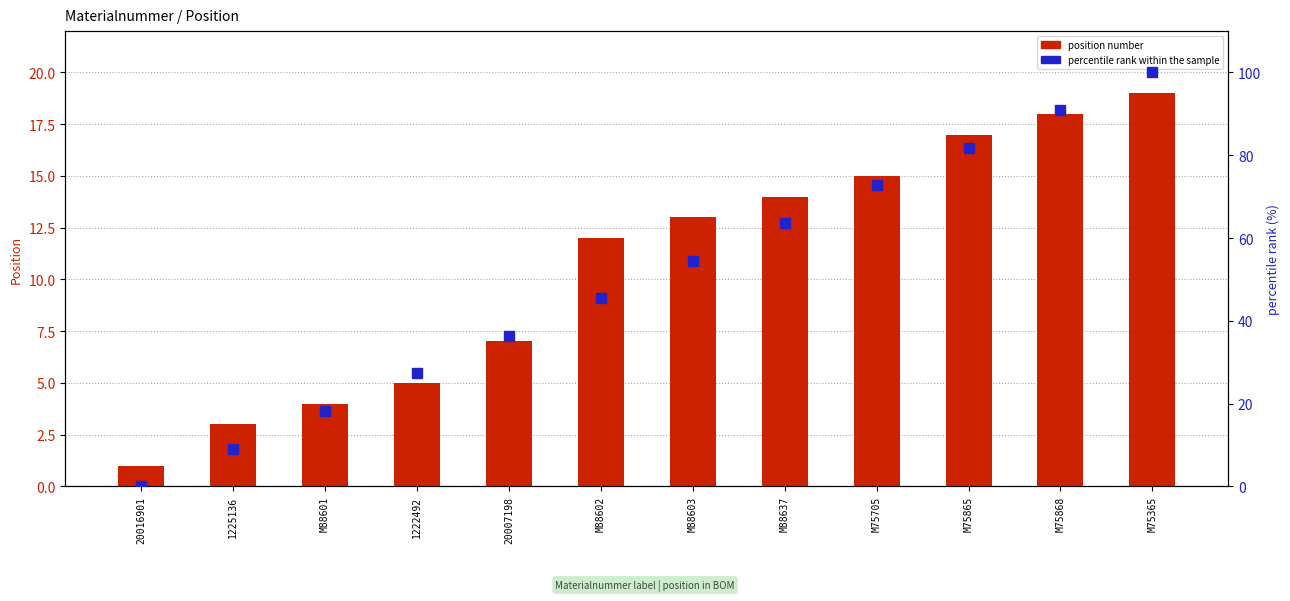

Reading right to left, extract all data points from this chart.

position number: M75365=19.0	M75868=18.0	M75865=17.0	M75705=15.0	M88637=14.0	M88603=13.0	M88602=12.0	20007198=7.0	1222492=5.0	M88601=4.0	1225136=3.0	20016901=1.0
percentile rank within the sample: M75365=100.0	M75868=90.9	M75865=81.8	M75705=72.7	M88637=63.6	M88603=54.5	M88602=45.5	20007198=36.4	1222492=27.3	M88601=18.2	1225136=9.1	20016901=0.0